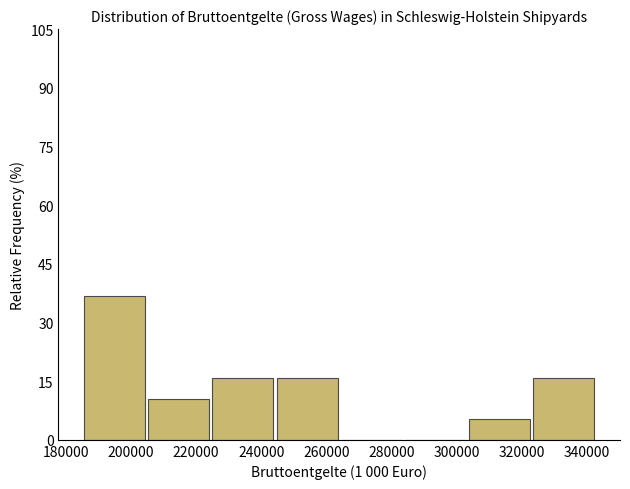

Over which range of the x-axis is the bar tallest?

186000 to 206000